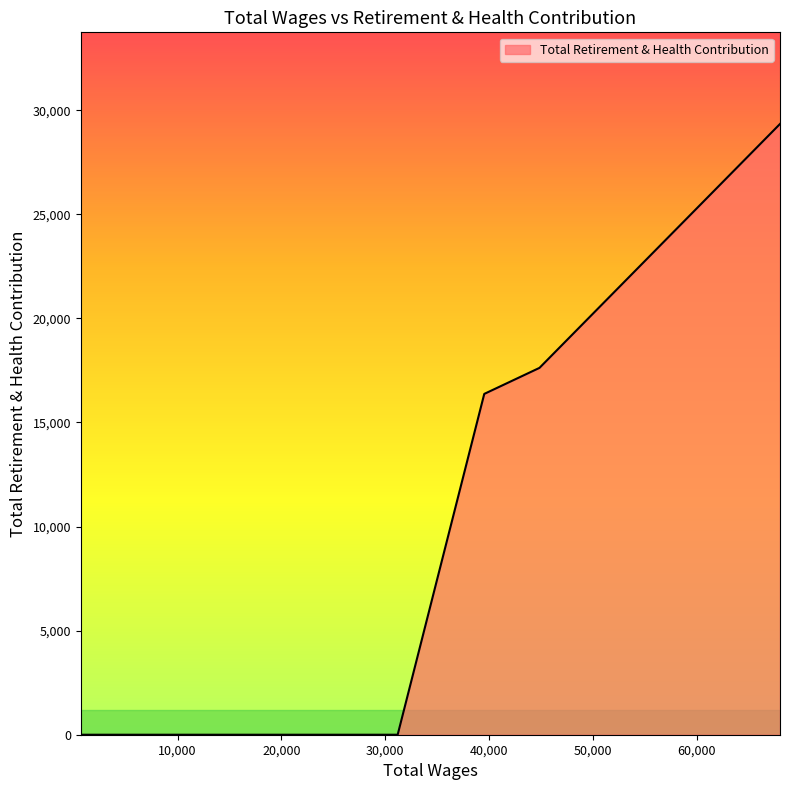

What is the greatest value displayed?

29340